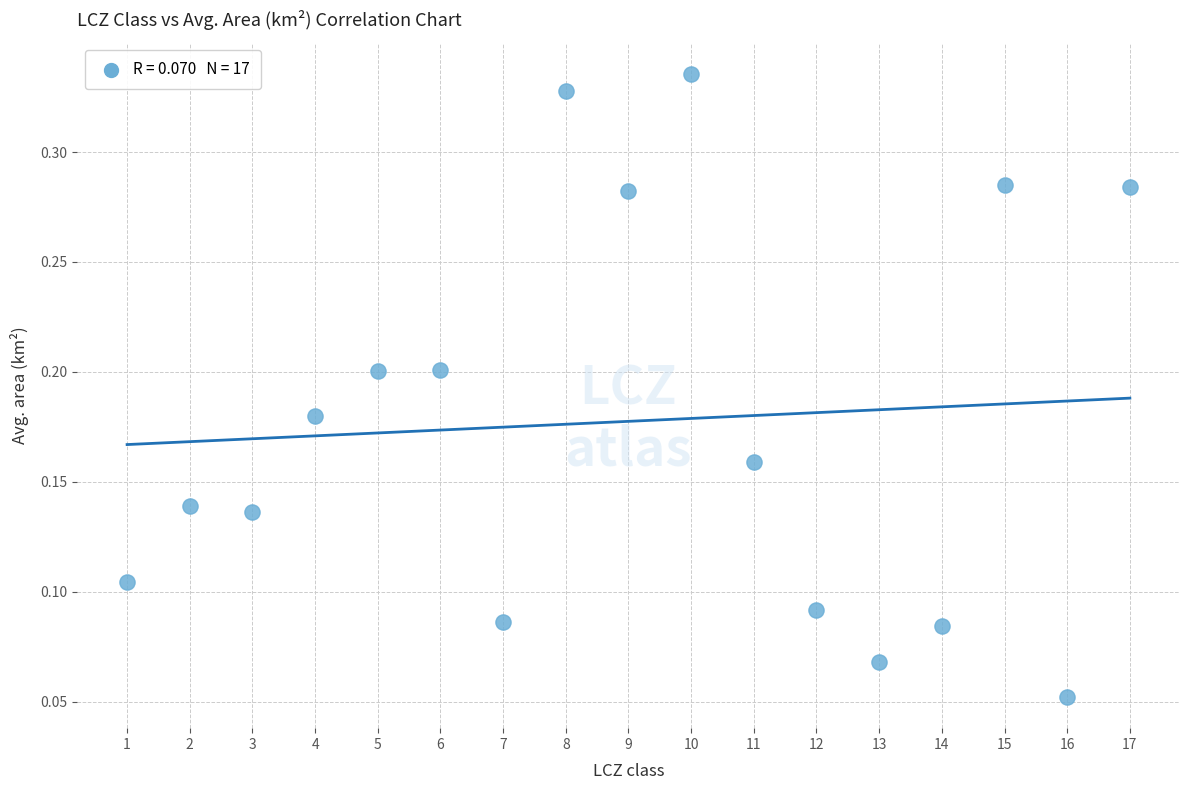

What is the range of X values (max minus min)?

16.0